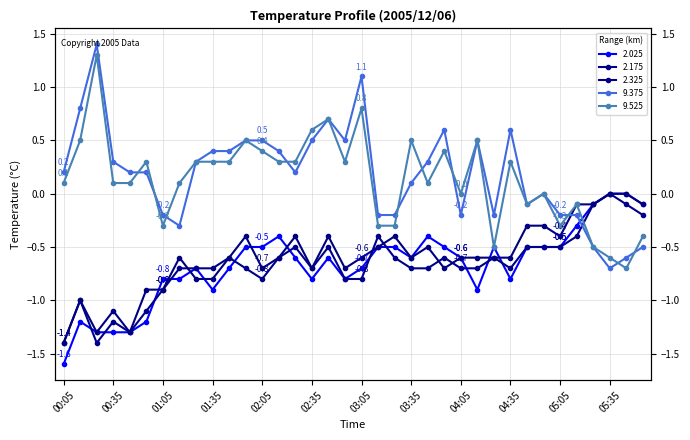

The value of 9.375 at 05:35 is -0.4. True or false?

False